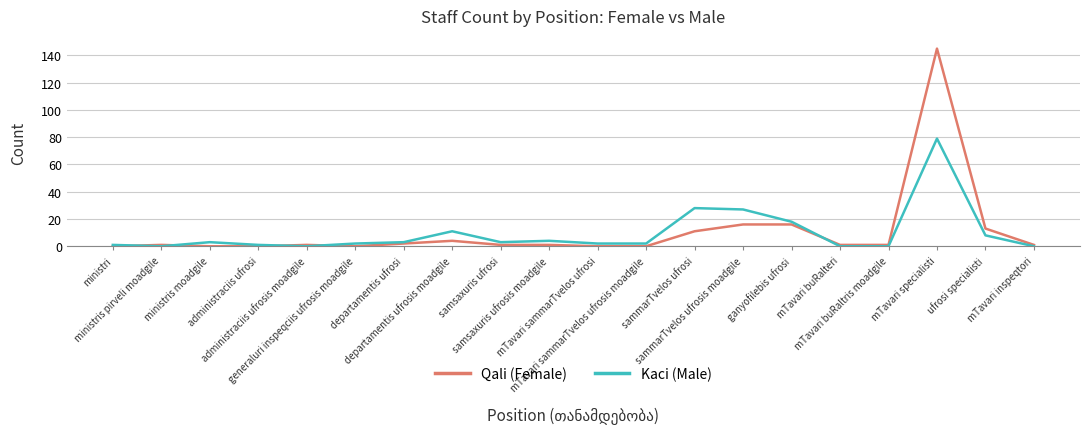

What position from the right is mTavari buRalteri?

5